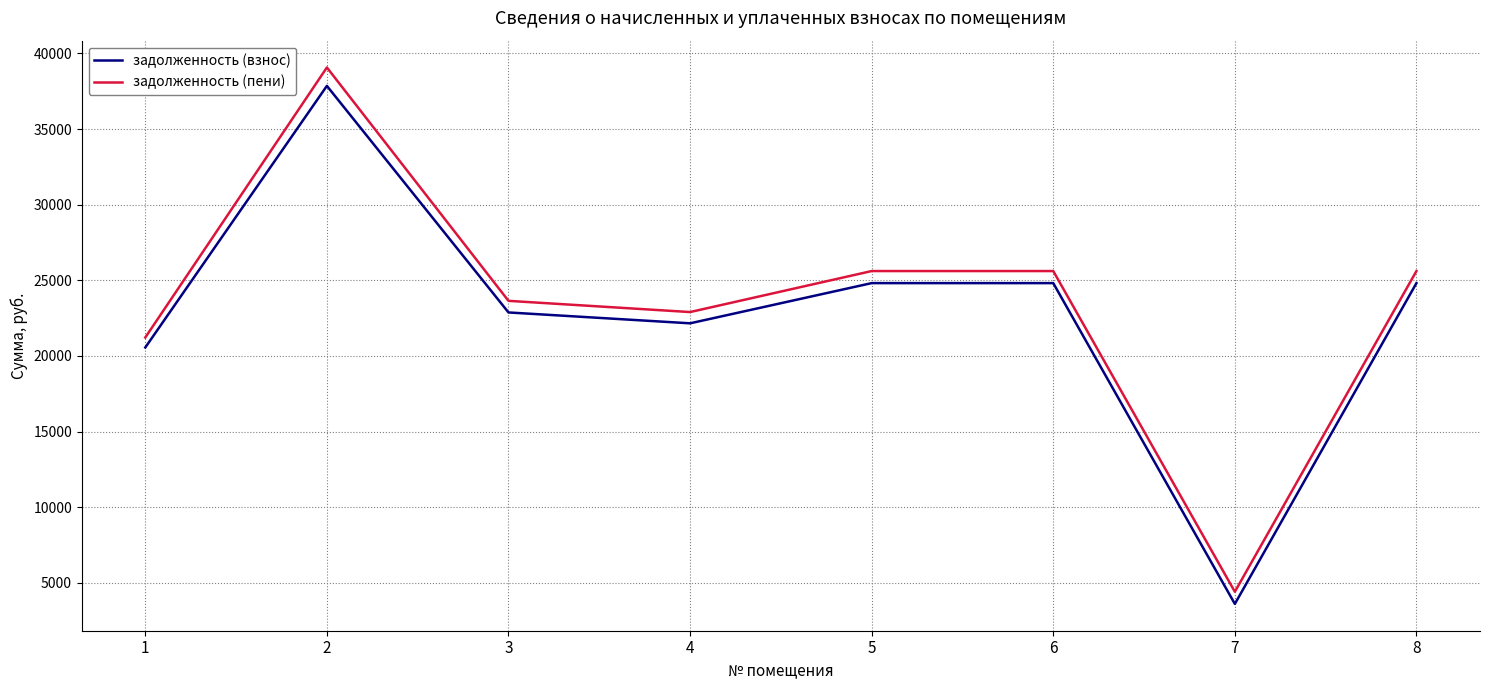

What is the difference between the maximum and second lowest values in the задолженность (пени) series?

17852.3